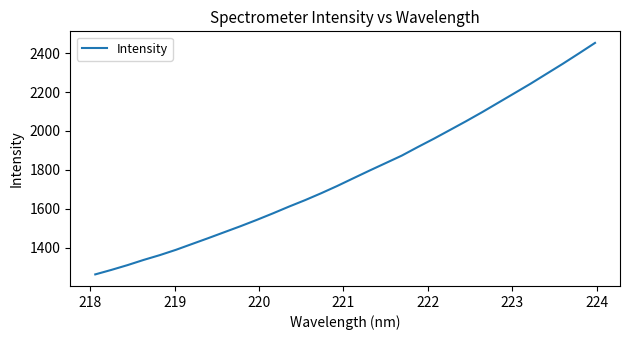

What is the minimum value shown in the chart?

1262.6